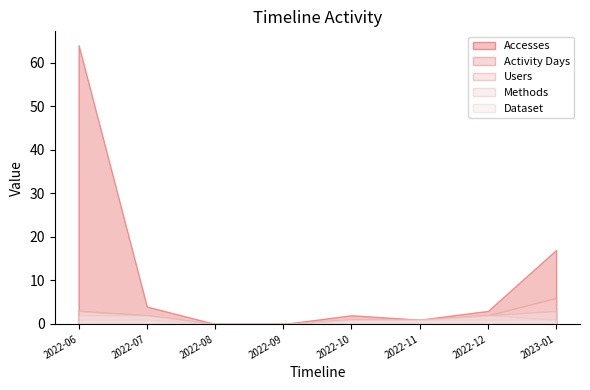

What is the average value of the Users series?

2